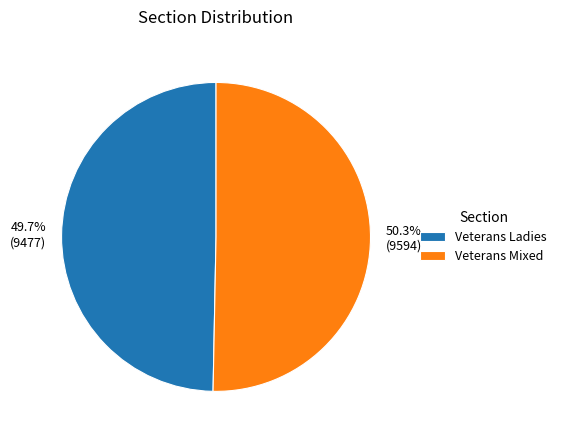

To the nearest percent, what portion does Veterans Ladies represent?

50%